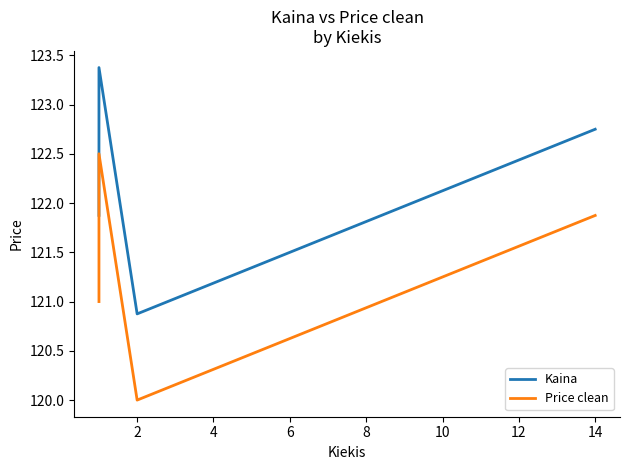

True or false: Kaina and Price clean cross at least once.

False